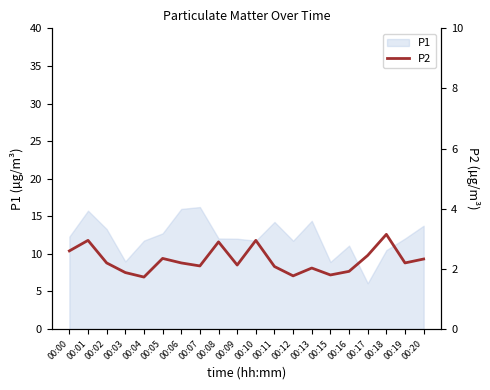

Read the value at 00:00.

2.6